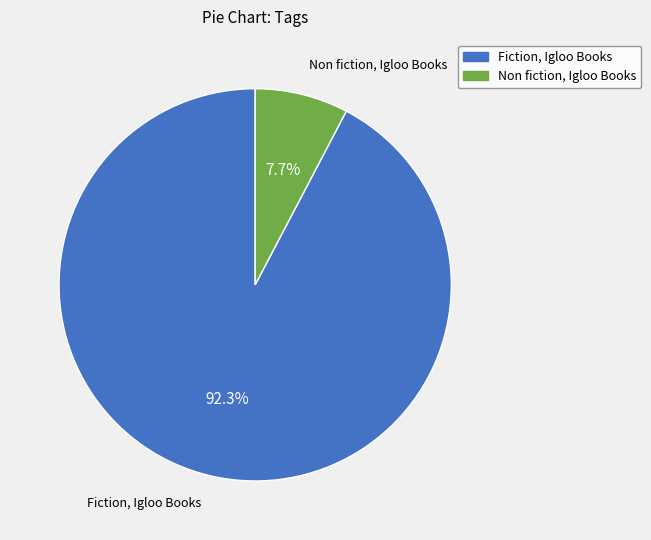

Between Fiction, Igloo Books and Non fiction, Igloo Books, which is larger?

Fiction, Igloo Books